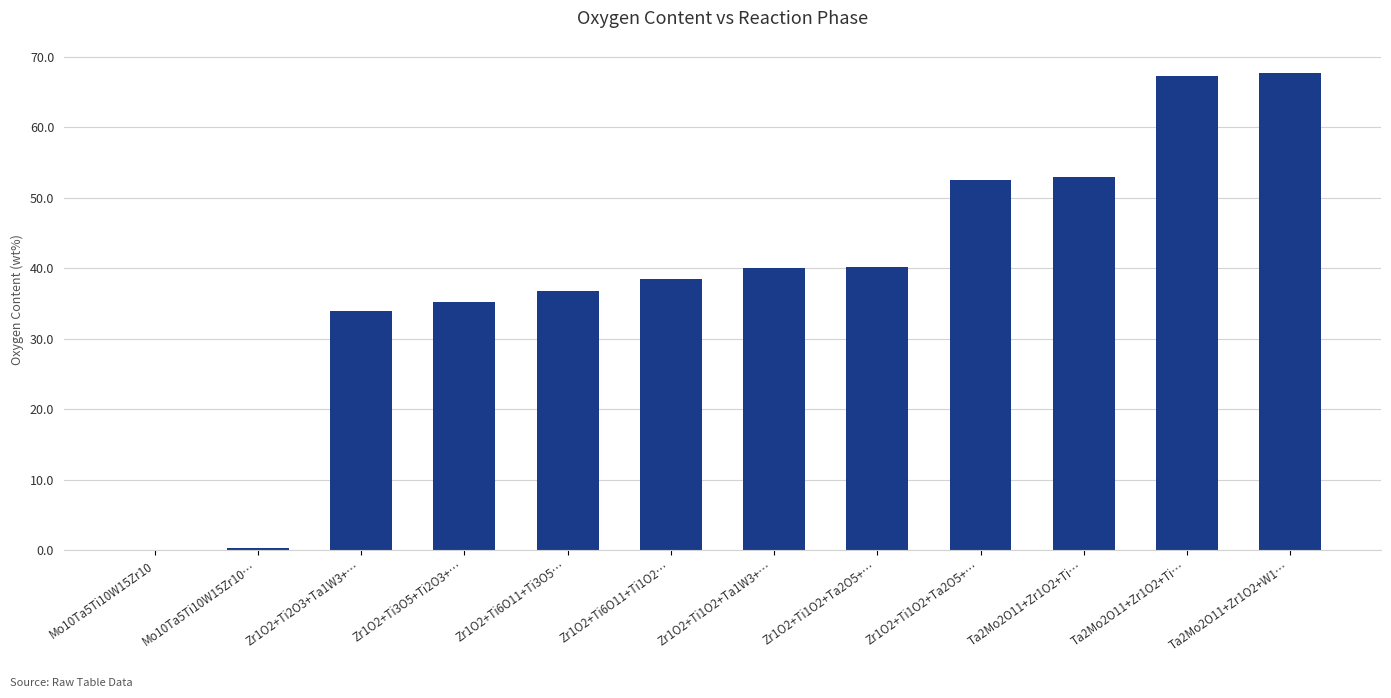

Reading right to left, what are all the values shown in this chart?

67.8	67.2	53.0	52.5	40.2	40.0	38.5	36.8	35.2	34.0	0.2	0.0